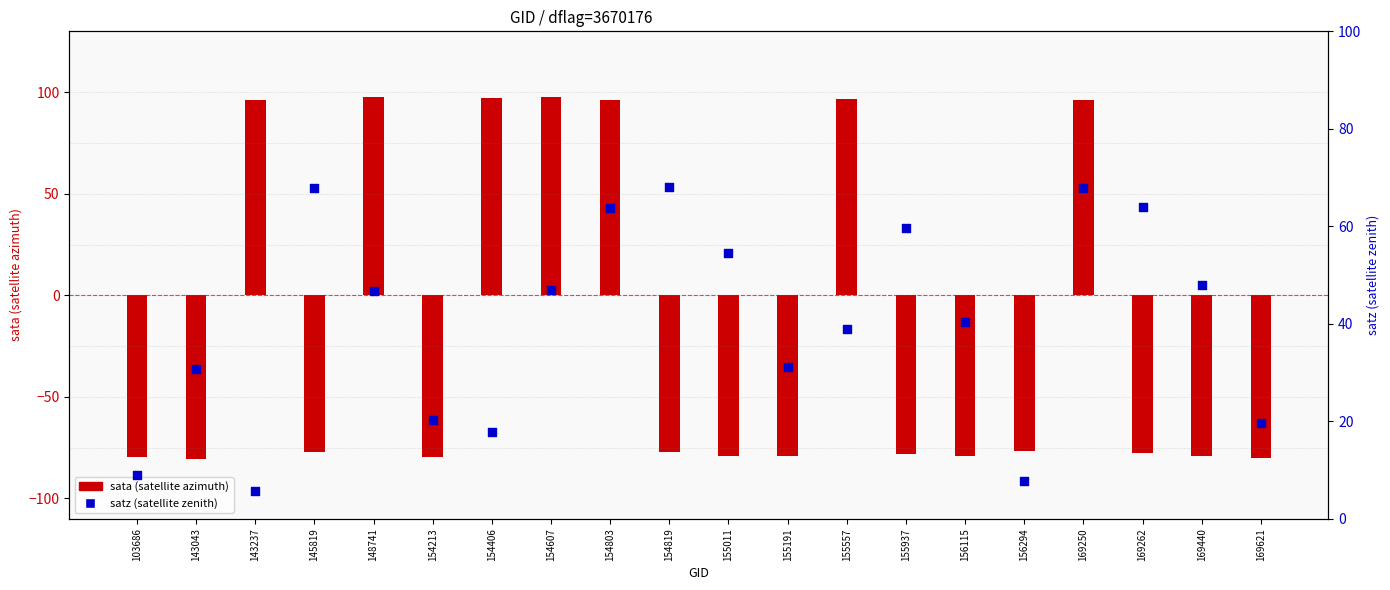

What are all the series names shown in the legend?

sata, satz